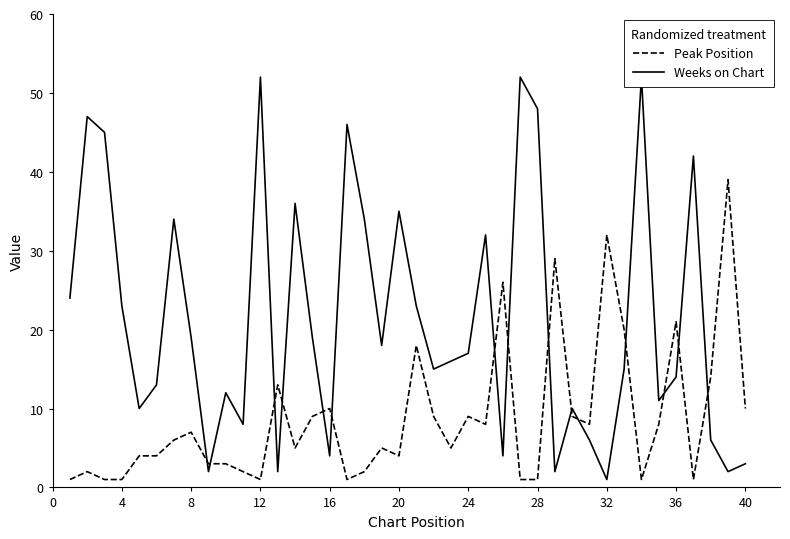

Which series has the largest range (max minus min)?

Weeks on Chart